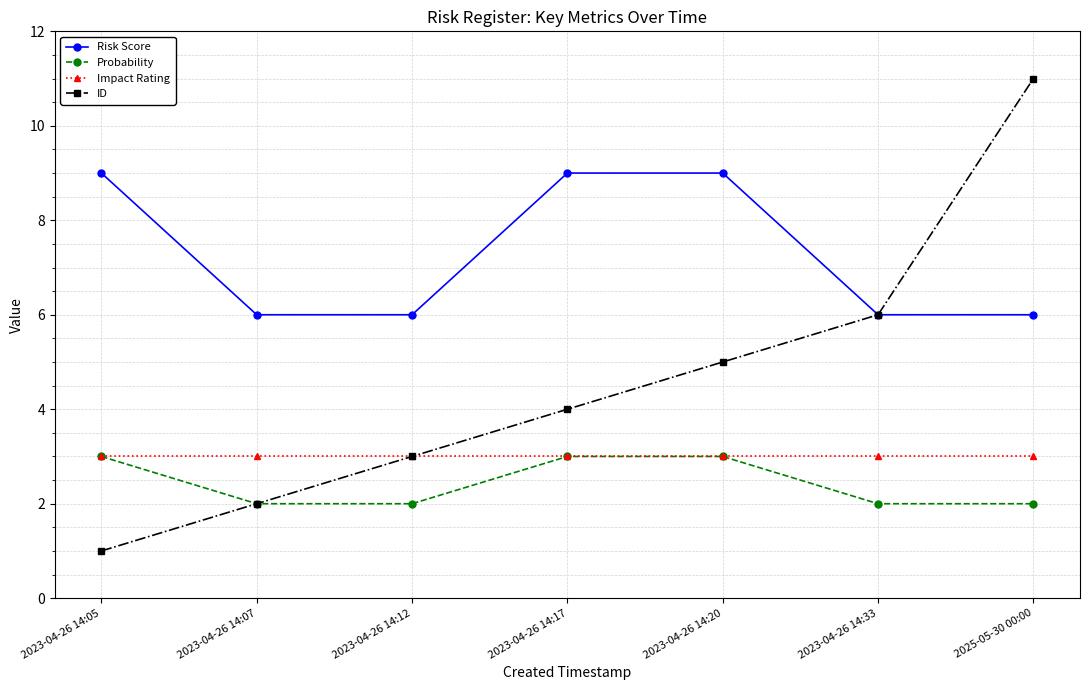

What is the sum of the Impact Rating values at 2023-04-26 14:20 and 2023-04-26 14:33?

6